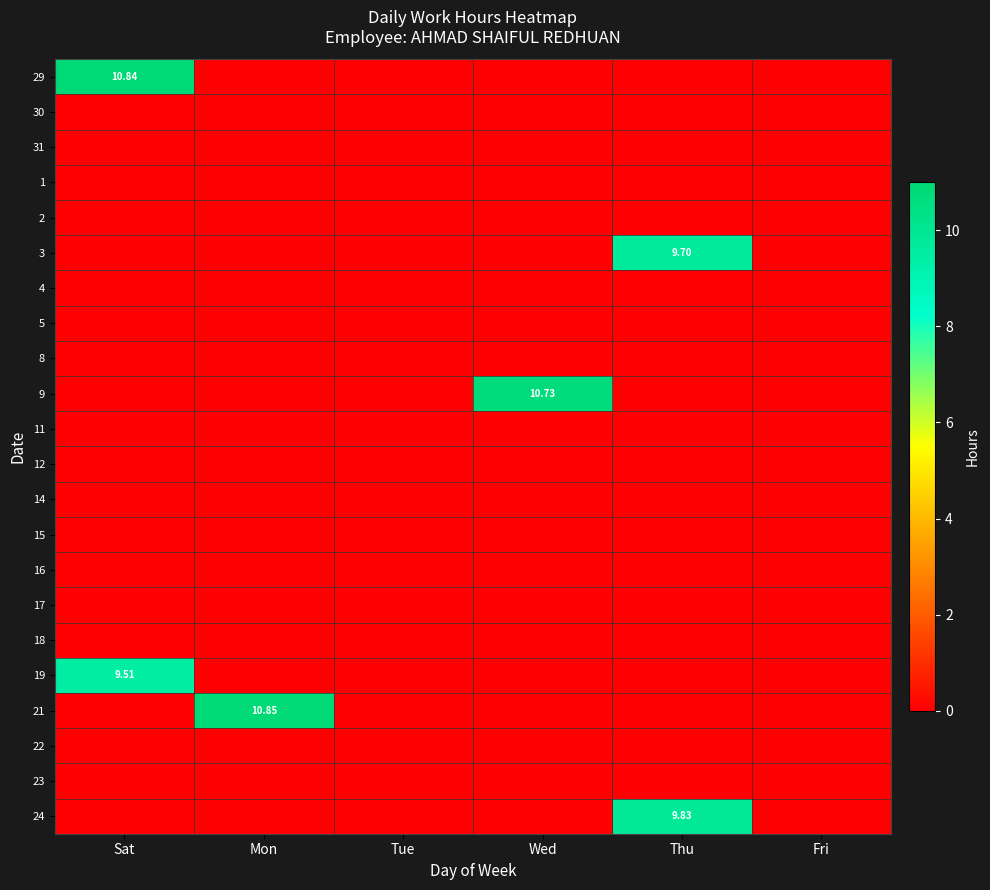

How many series are shown in this chart?

22